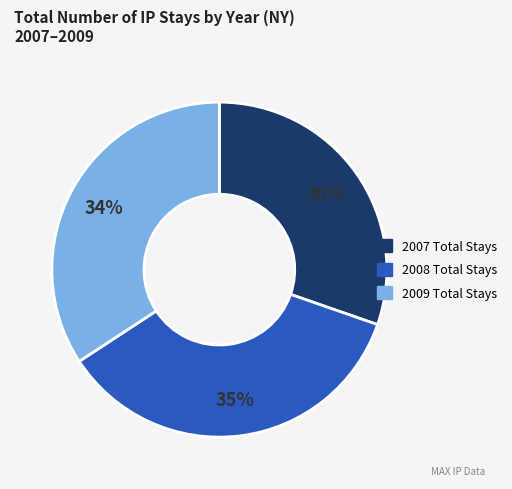

True or false: 2008 Total Stays accounts for 28% of the total.

False